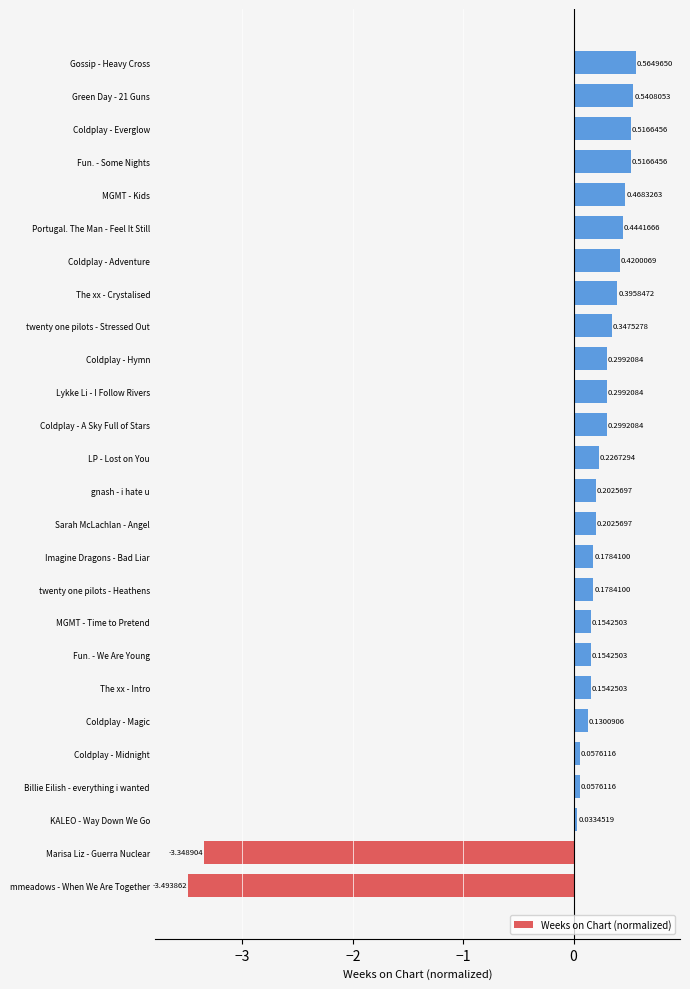

What is the change in value from Coldplay - Midnight to Lykke Li - I Follow Rivers?

+0.2